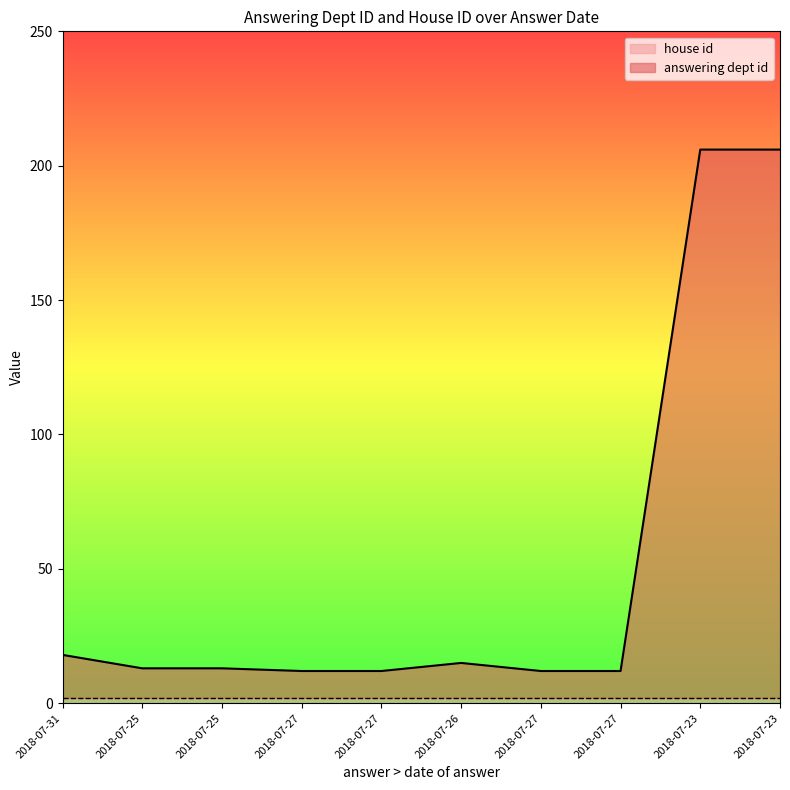

What is the label of the 6th point from the left?

2018-07-26